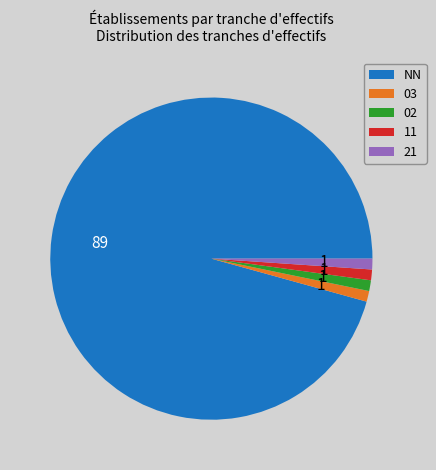

Combined, do 11 and 21 account for over 50%?

No